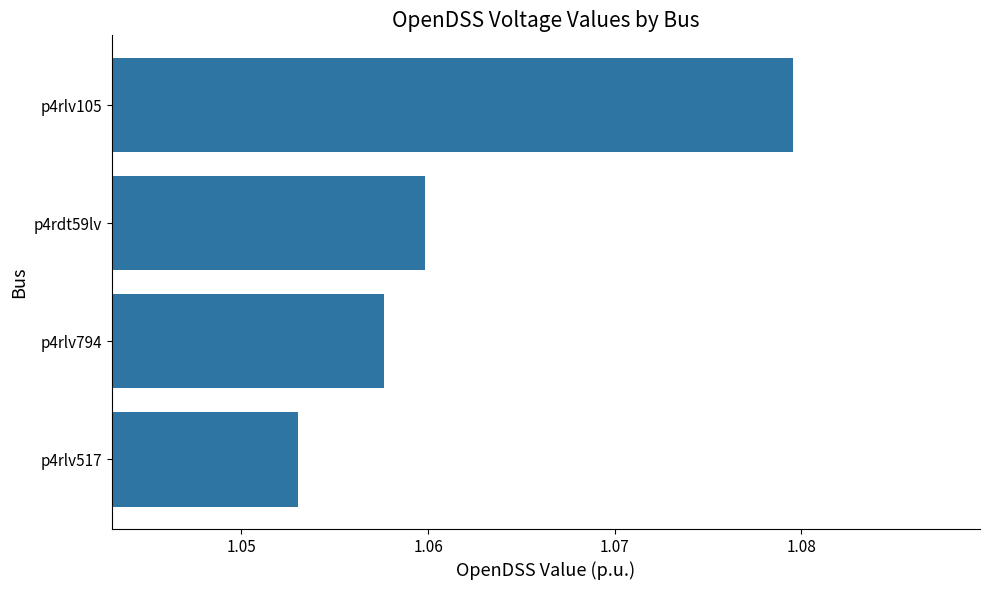

How many values are between 1 and 2?

4